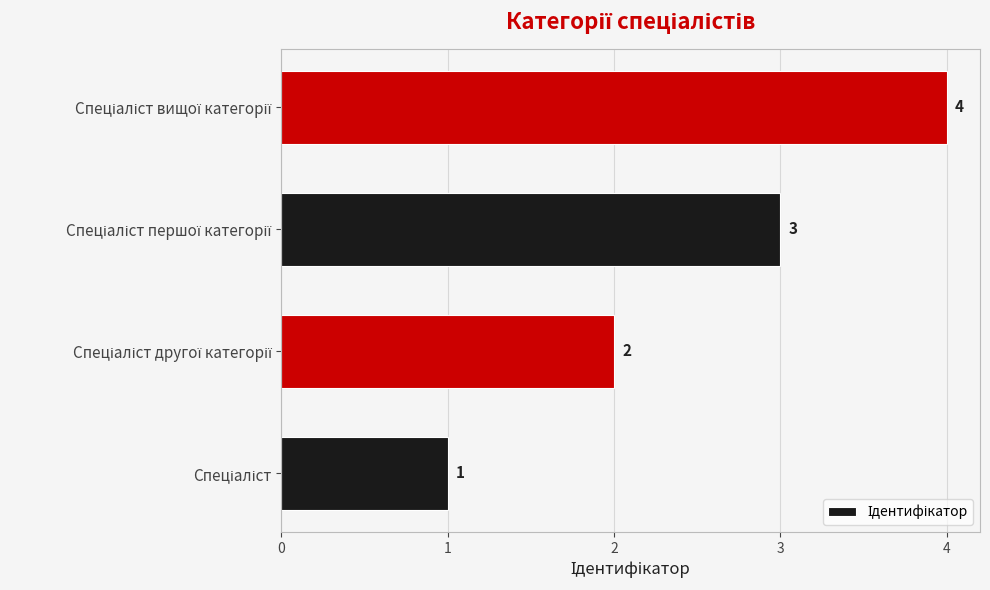

What is the greatest value displayed?

4